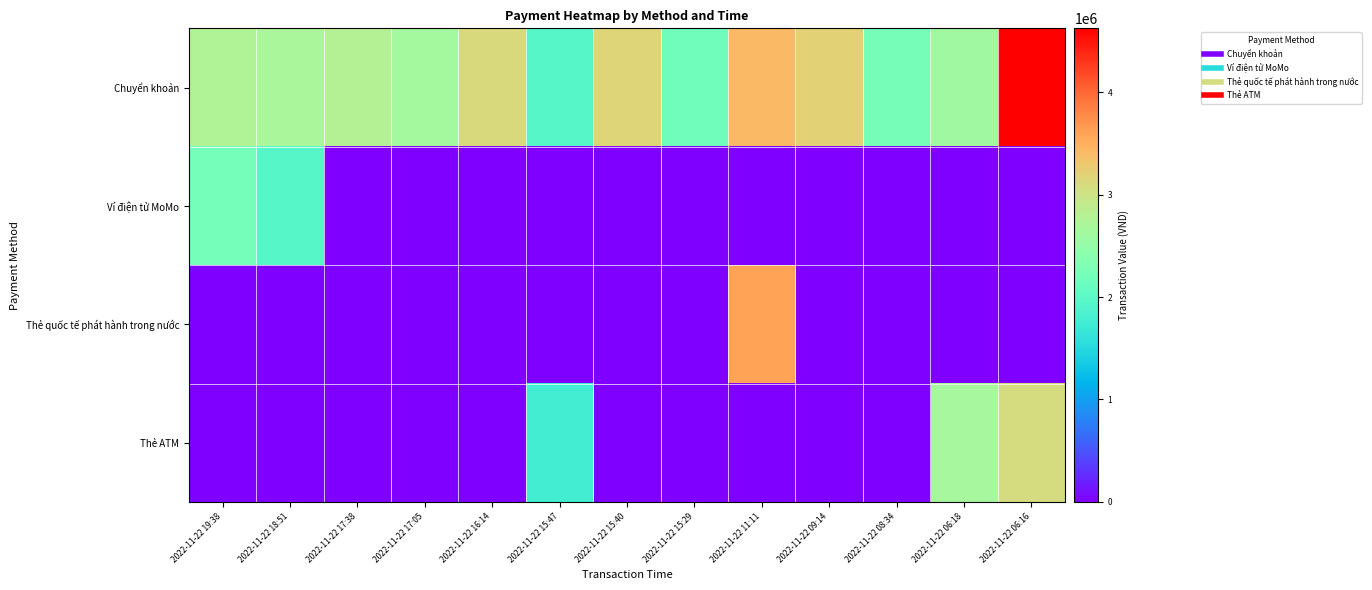

Which series changed the most between 2022-11-22 15:29 and 2022-11-22 11:11?

Thẻ quốc tế phát hành trong nước